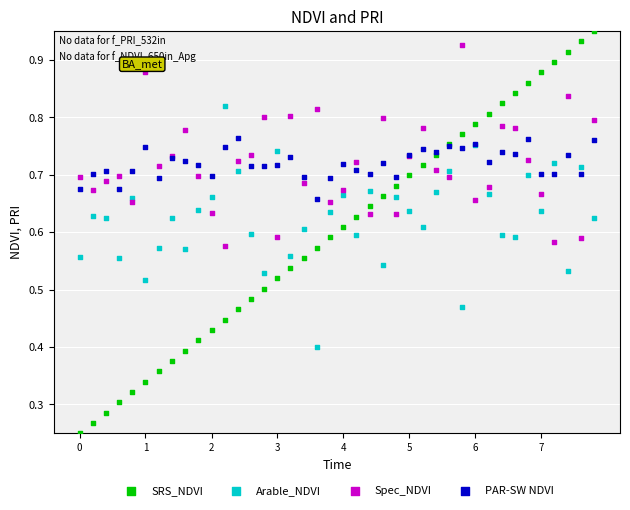

Which series contains the lowest Y value?

SRS_NDVI